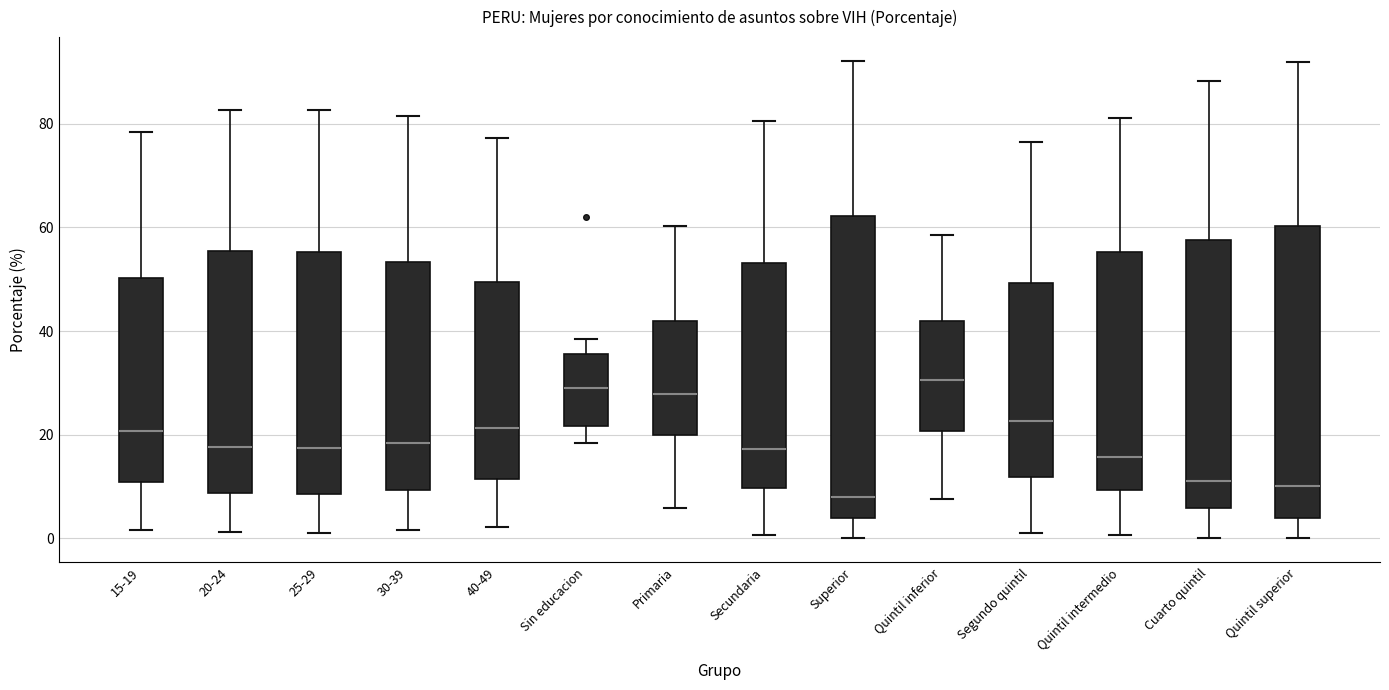

Where does the upper whisker of the box for 30-39 end on the y-axis? The values are not printed on the chart, so give them approximately, as read against the axis.

82